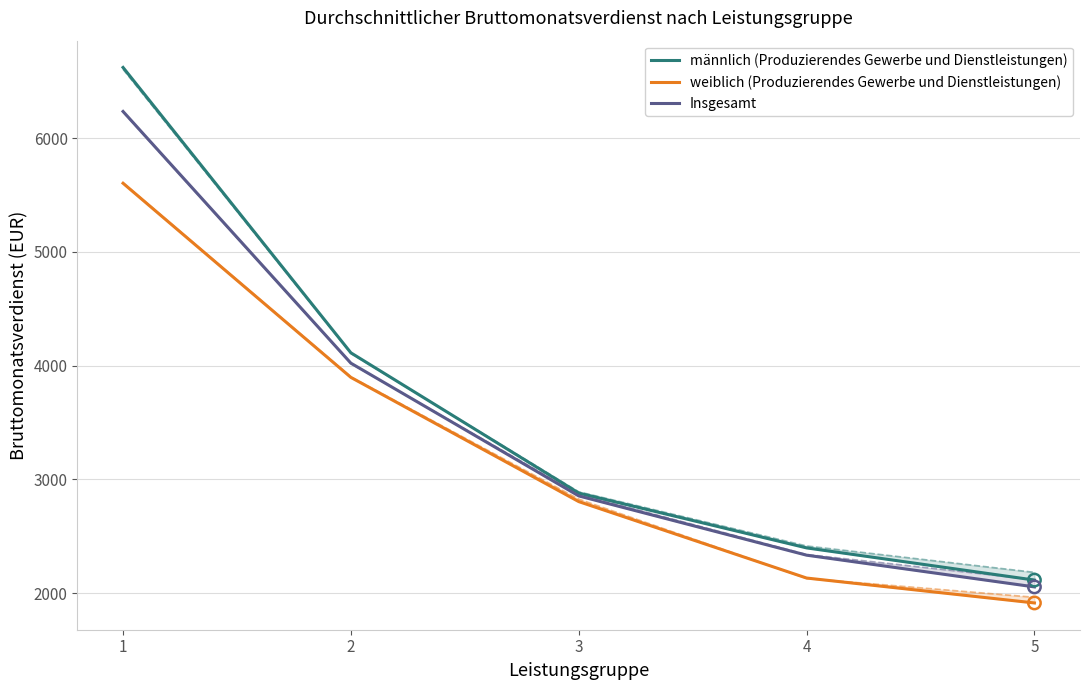

Is the value of weiblich (Produzierendes Gewerbe und Dienstleistungen) at 5 greater than the value of männlich (Produzierendes Gewerbe und Dienstleistungen) at 2?

No